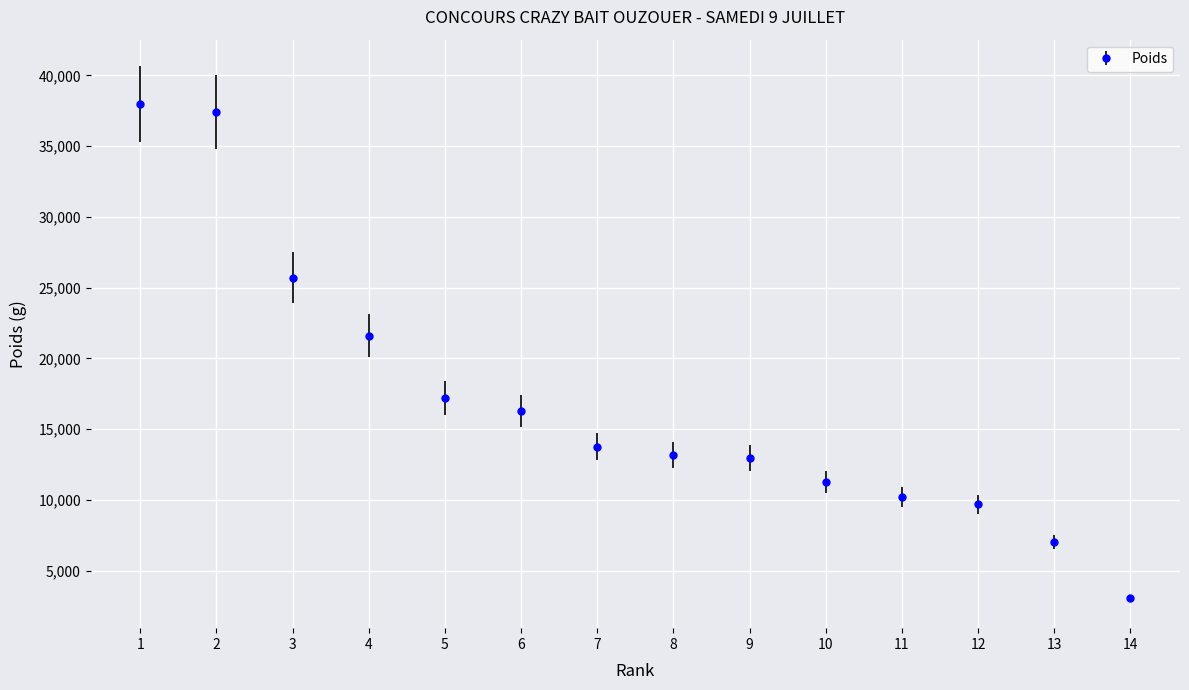

Reading right to left, extract all data points from this chart.

14=3040	13=7060	12=9700	11=10200	10=11250	9=12980	8=13160	7=13750	6=16260	5=17190	4=21620	3=25700	2=37390	1=37980